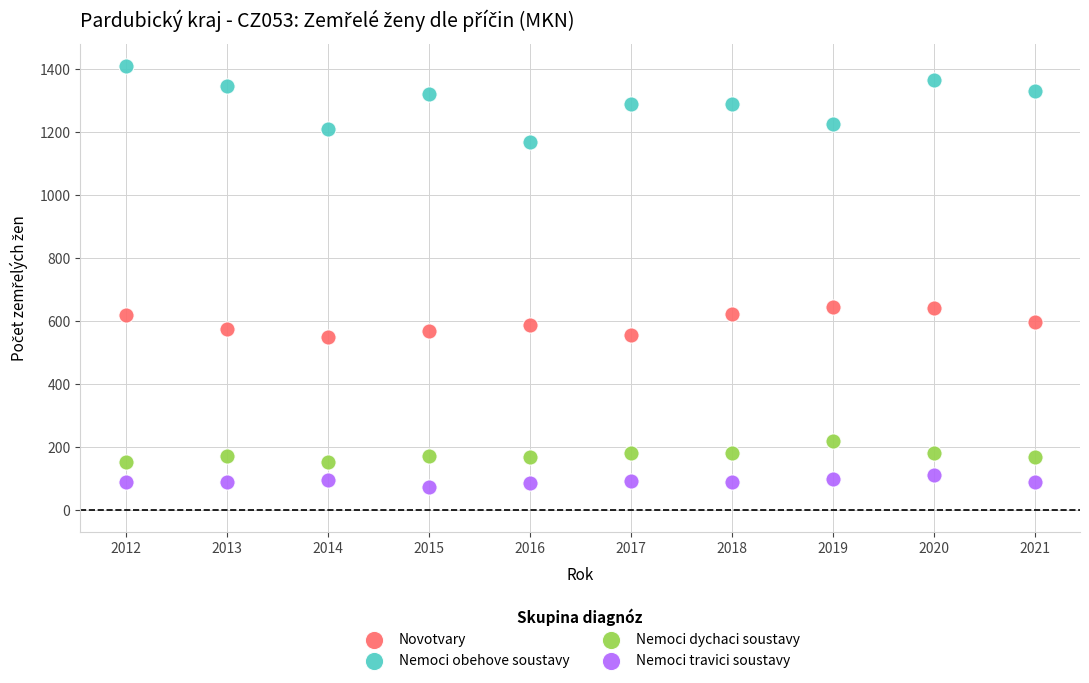

Which series has the widest spread of Y values?

Nemoci obehove soustavy